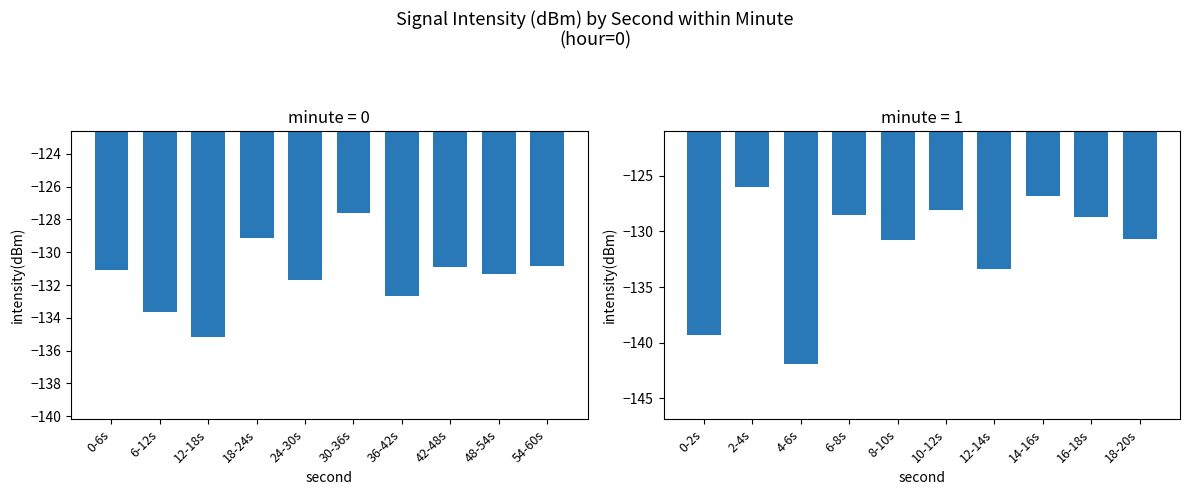

Which has a higher value, 12-18s or 54-60s?

54-60s